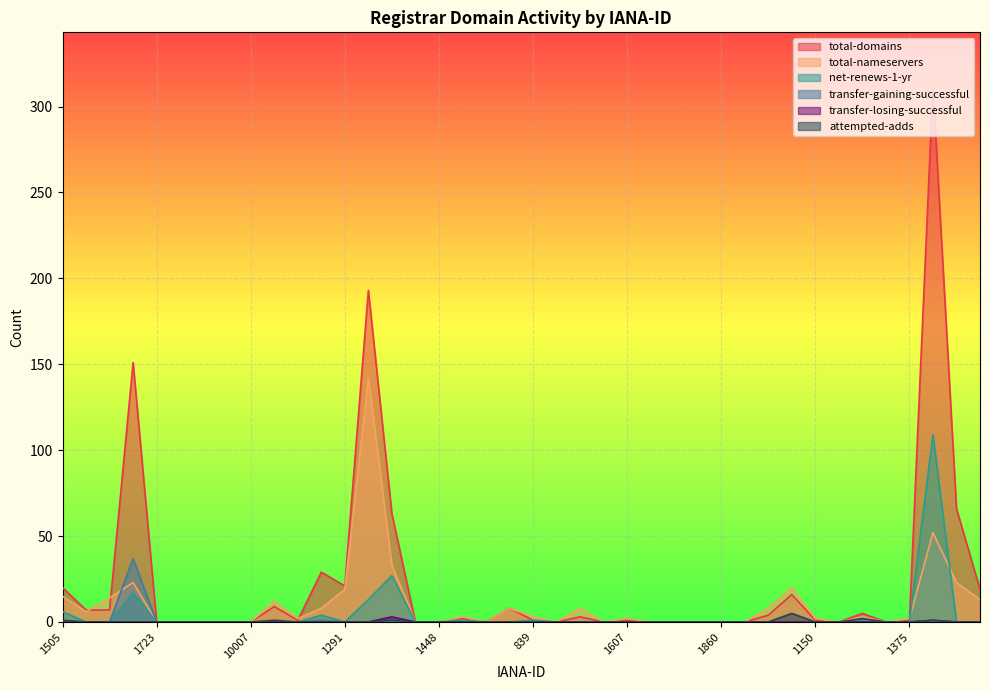

What is the value of the total-domains point at the 32nd from the left?

16